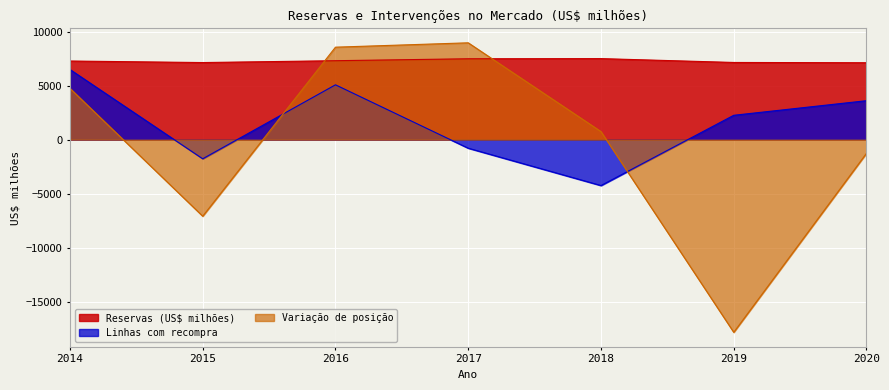

How many lines are shown in the chart?

3